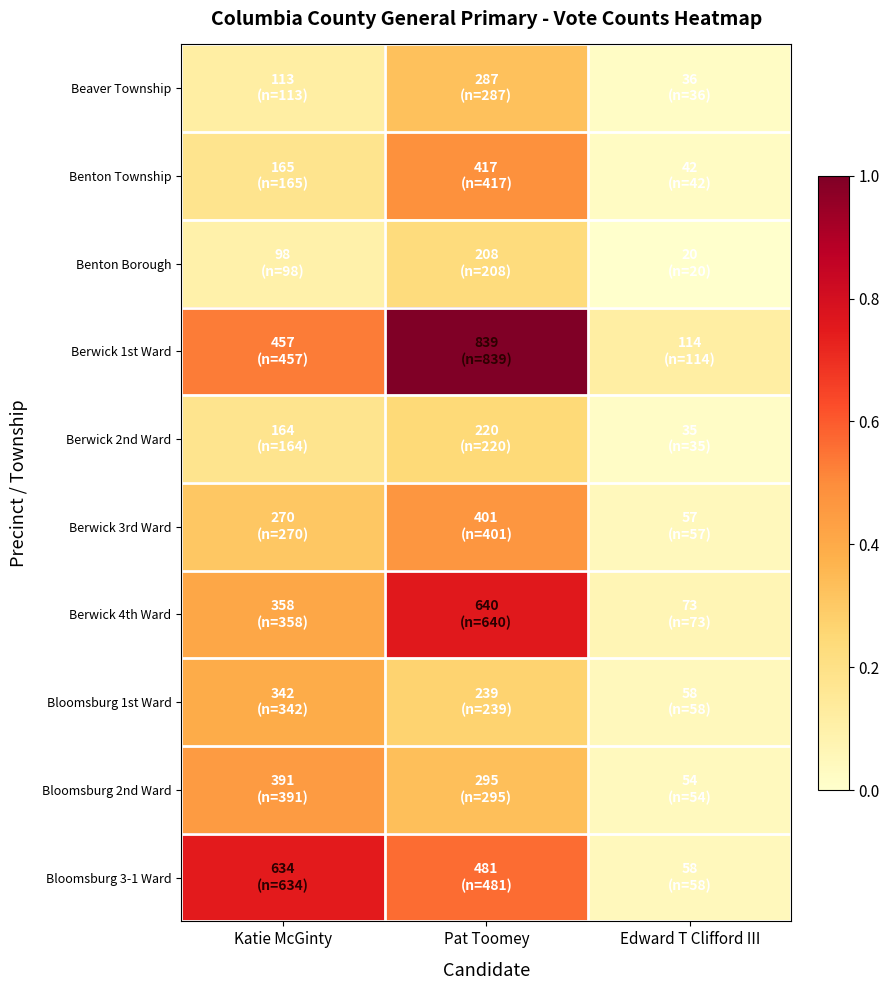

Reading left to right, list all the values displayed in this chart.

Beaver Township: Katie McGinty=0.1	Pat Toomey=0.3	Edward T Clifford III=0.0
Benton Township: Katie McGinty=0.2	Pat Toomey=0.5	Edward T Clifford III=0.0
Benton Borough: Katie McGinty=0.1	Pat Toomey=0.2	Edward T Clifford III=0.0
Berwick 1st Ward: Katie McGinty=0.5	Pat Toomey=1.0	Edward T Clifford III=0.1
Berwick 2nd Ward: Katie McGinty=0.2	Pat Toomey=0.2	Edward T Clifford III=0.0
Berwick 3rd Ward: Katie McGinty=0.3	Pat Toomey=0.5	Edward T Clifford III=0.0
Berwick 4th Ward: Katie McGinty=0.4	Pat Toomey=0.8	Edward T Clifford III=0.1
Bloomsburg 1st Ward: Katie McGinty=0.4	Pat Toomey=0.3	Edward T Clifford III=0.0
Bloomsburg 2nd Ward: Katie McGinty=0.5	Pat Toomey=0.3	Edward T Clifford III=0.0
Bloomsburg 3-1 Ward: Katie McGinty=0.7	Pat Toomey=0.6	Edward T Clifford III=0.0